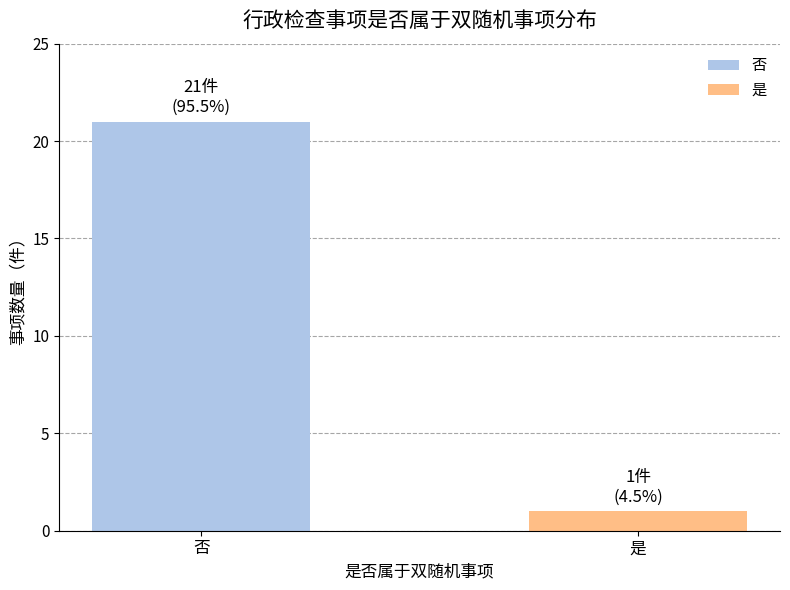

What is the change in value from 否 to 是?

-20